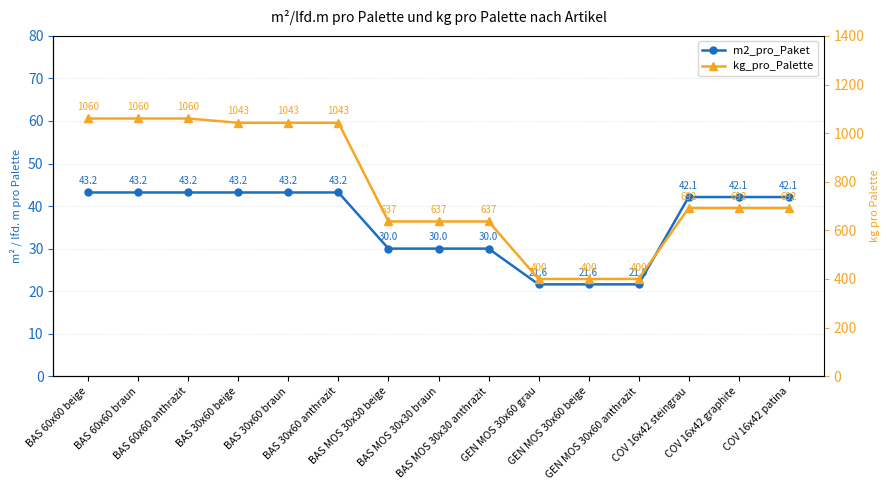

What are all the series names shown in the legend?

m2_pro_Paket, kg_pro_Palette